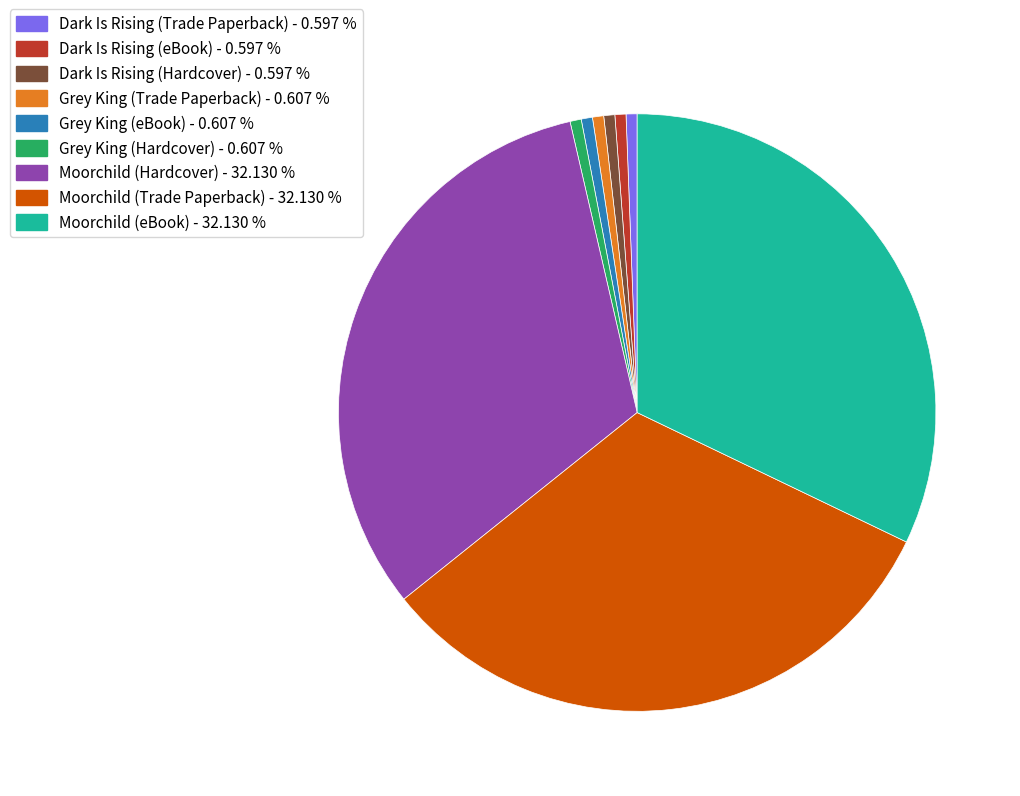

Combined, do Moorchild (eBook) - 32.130 % and Grey King (Hardcover) - 0.607 % account for over 50%?

No